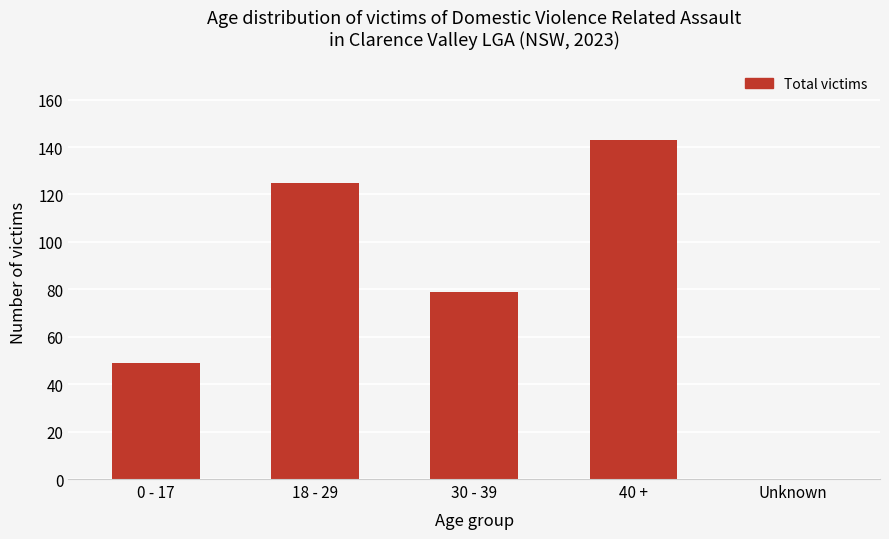

What is the sum of all values?

396